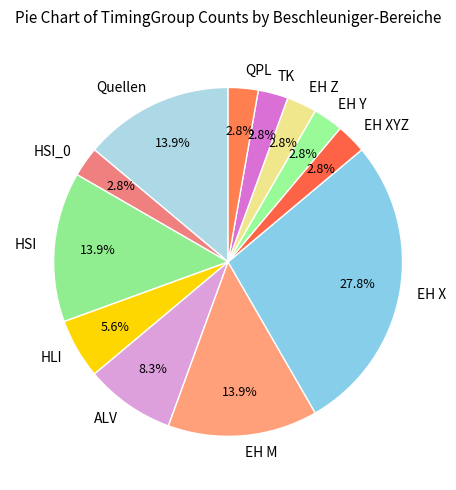

What percentage is the EH XYZ slice, to the nearest percent?

3%